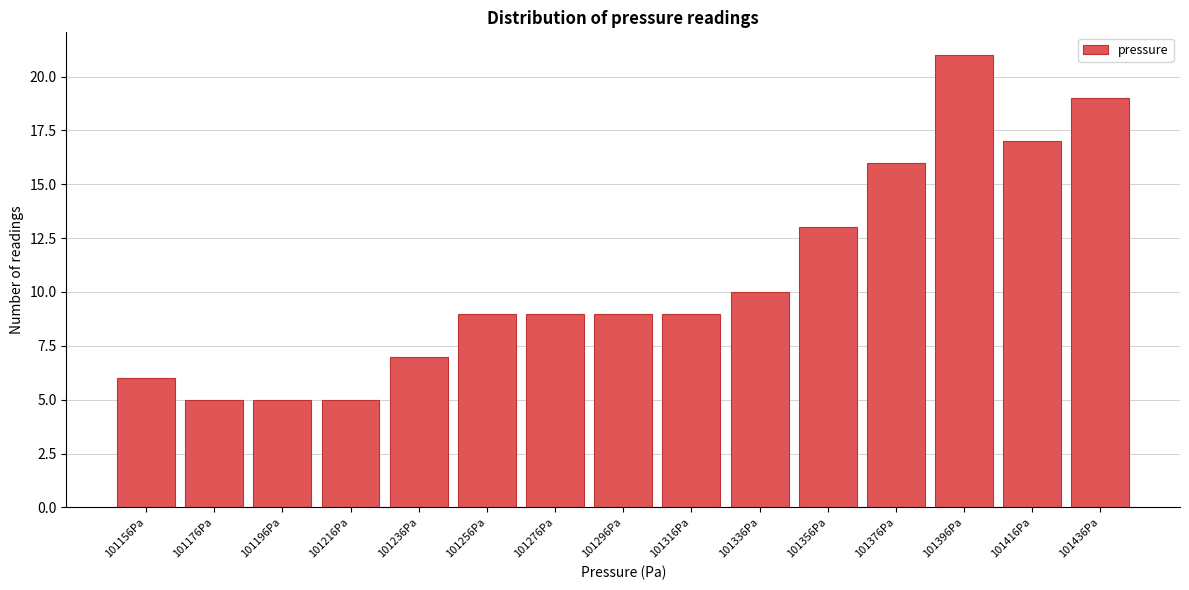

Reading left to right, transcribe all the data shown in this chart.

6	5	5	5	7	9	9	9	9	10	13	16	21	17	19